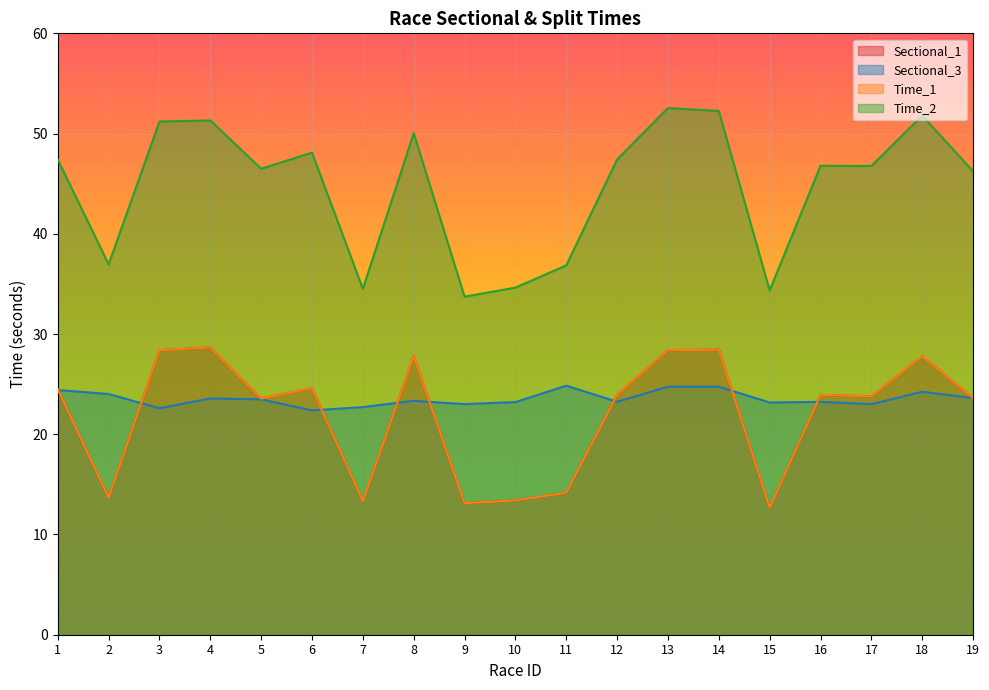

True or false: Time_2 has a value of 47.4 at 1.

True